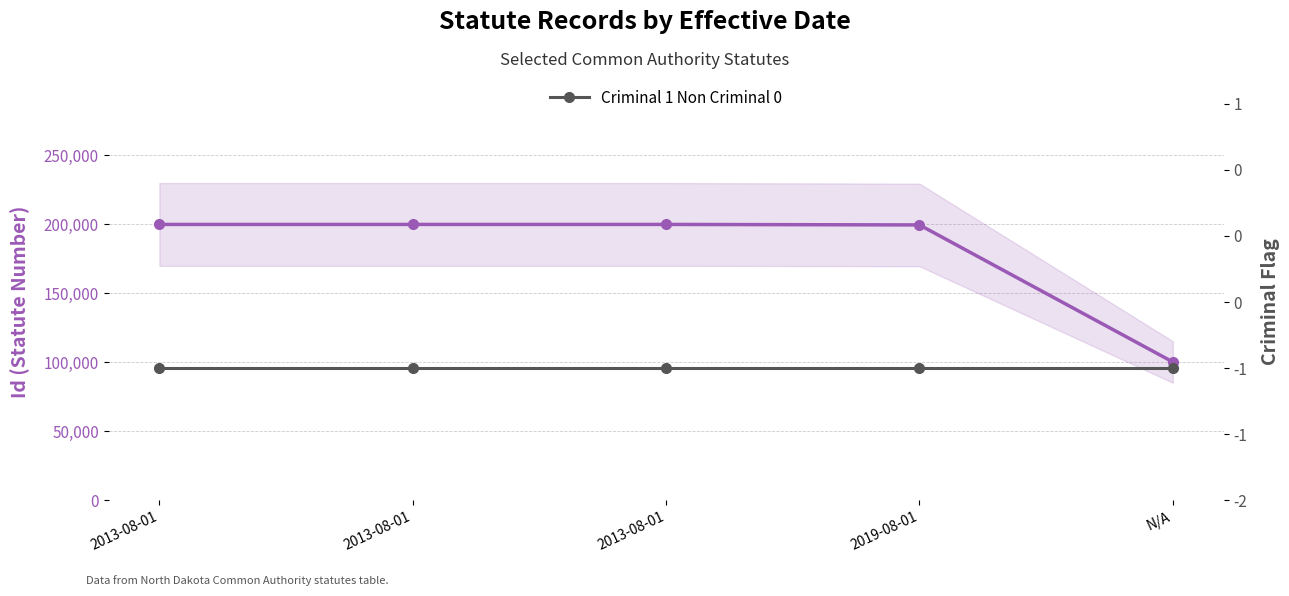

What is the average value of the Id (Statute Number) series?

179748